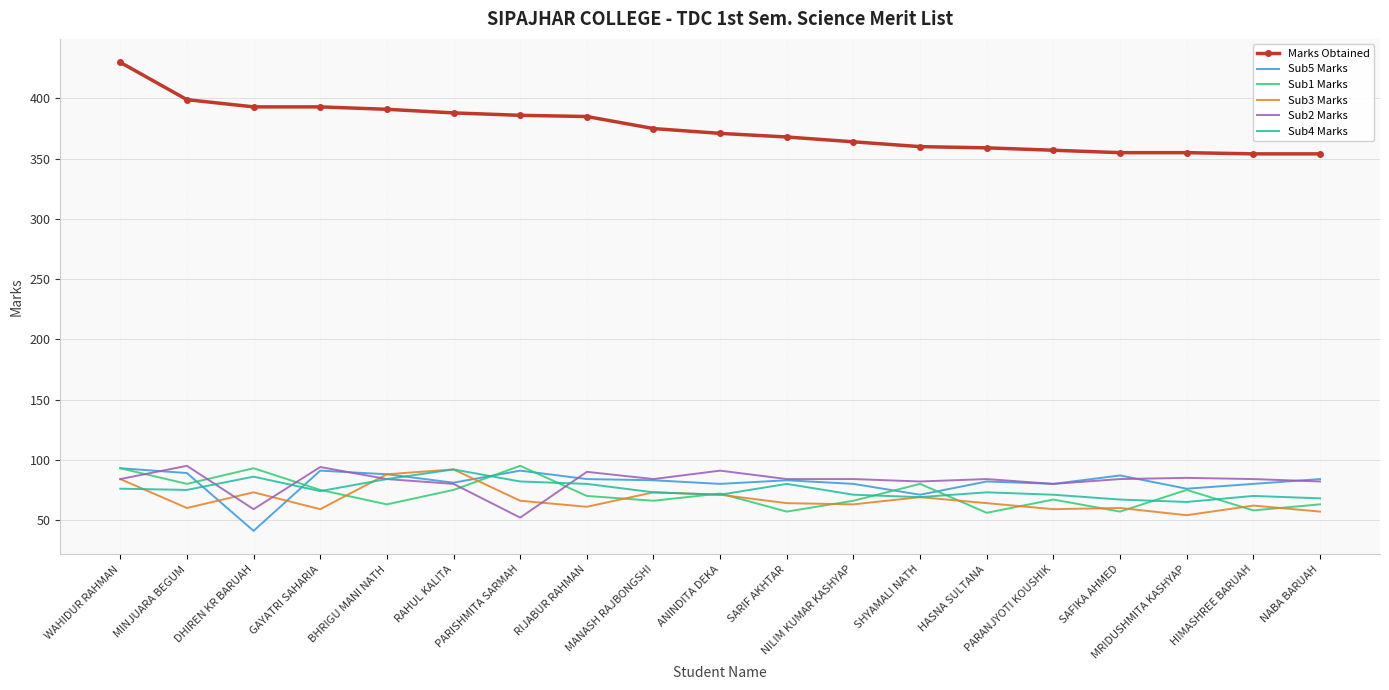

Which series has the largest range (max minus min)?

Marks Obtained